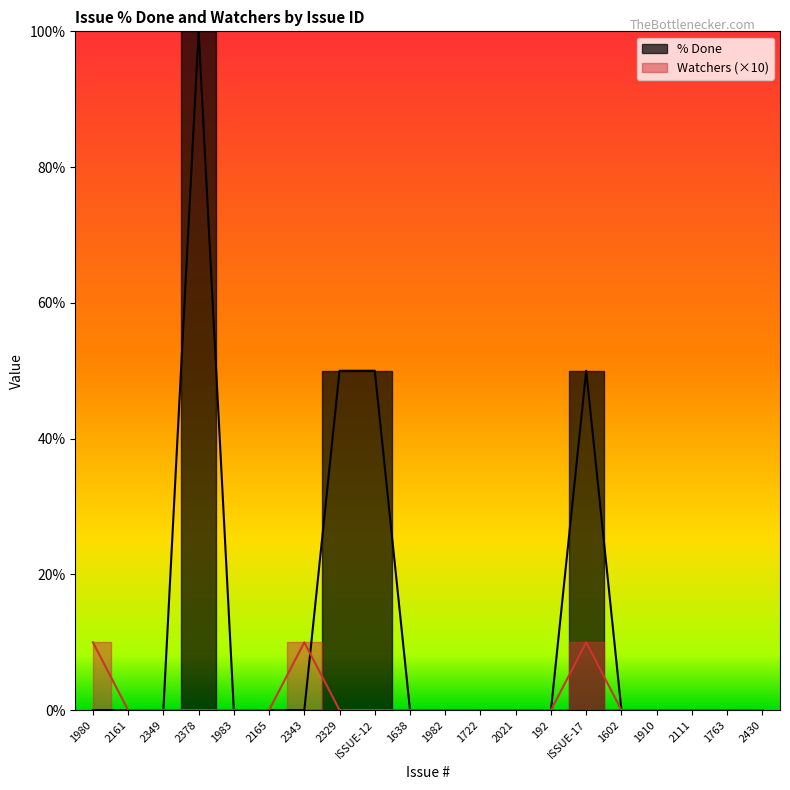

How many values in the Watchers series exceed 0?

3